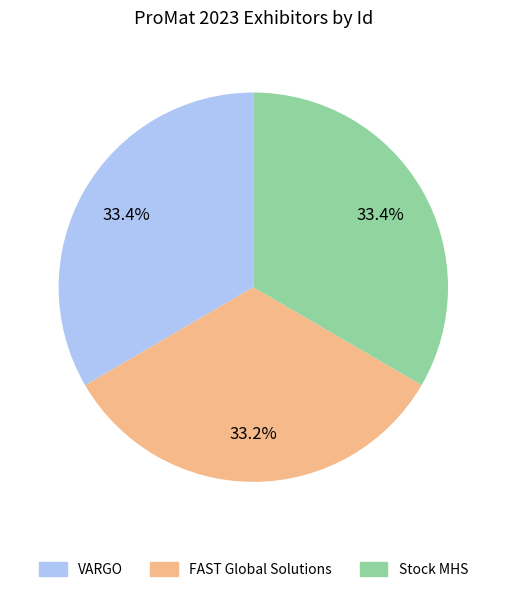

How many slices are in this pie chart?

3